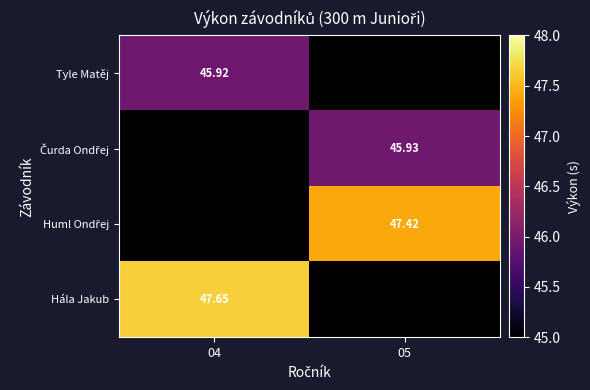

What is the spread (max minus min) of values at 04?

1.7